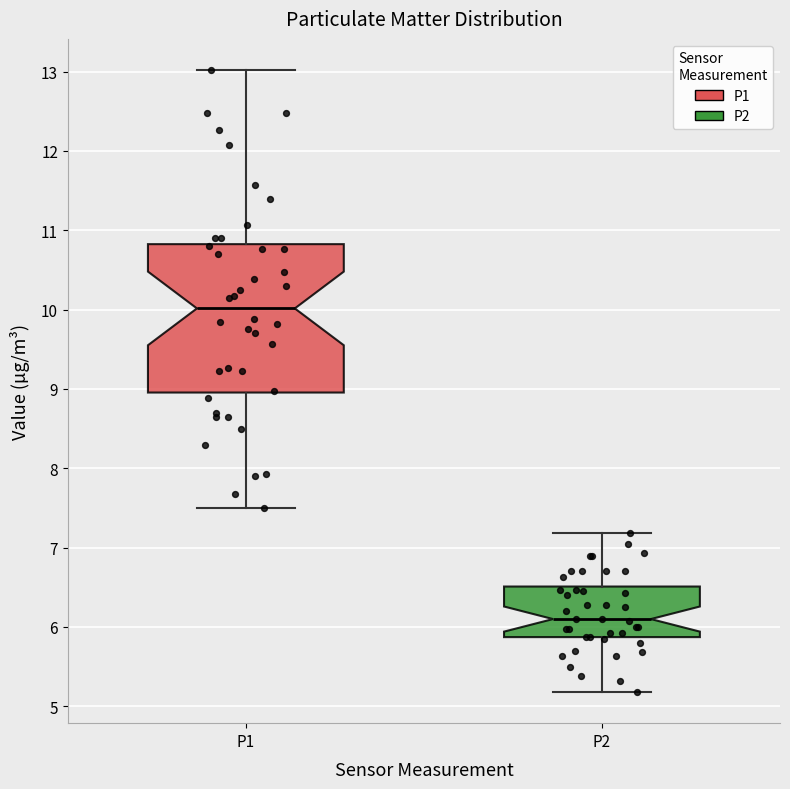

Comparing the boxes themselves (not the whiskers), which one is the tallest?

P1